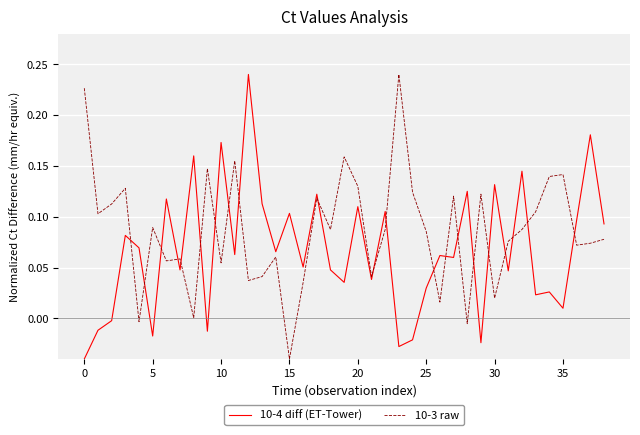

How many intersections are there between 10-3 raw and 10-4 diff (ET-Tower)?

21